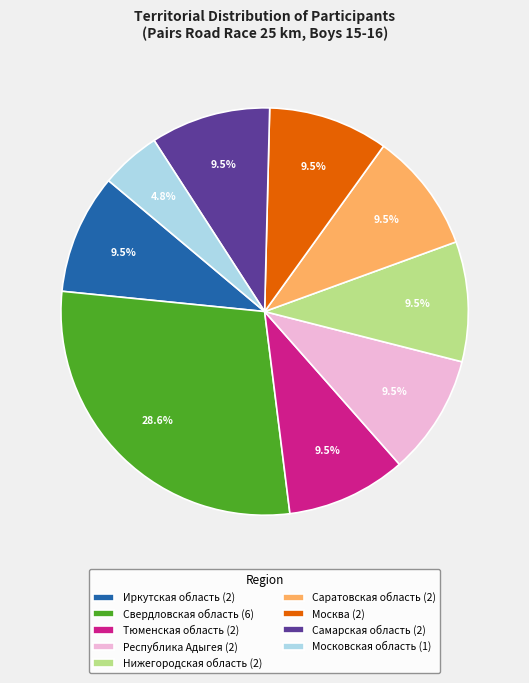

What percentage do Нижегородская область (2) and Тюменская область (2) together represent?

19.0%